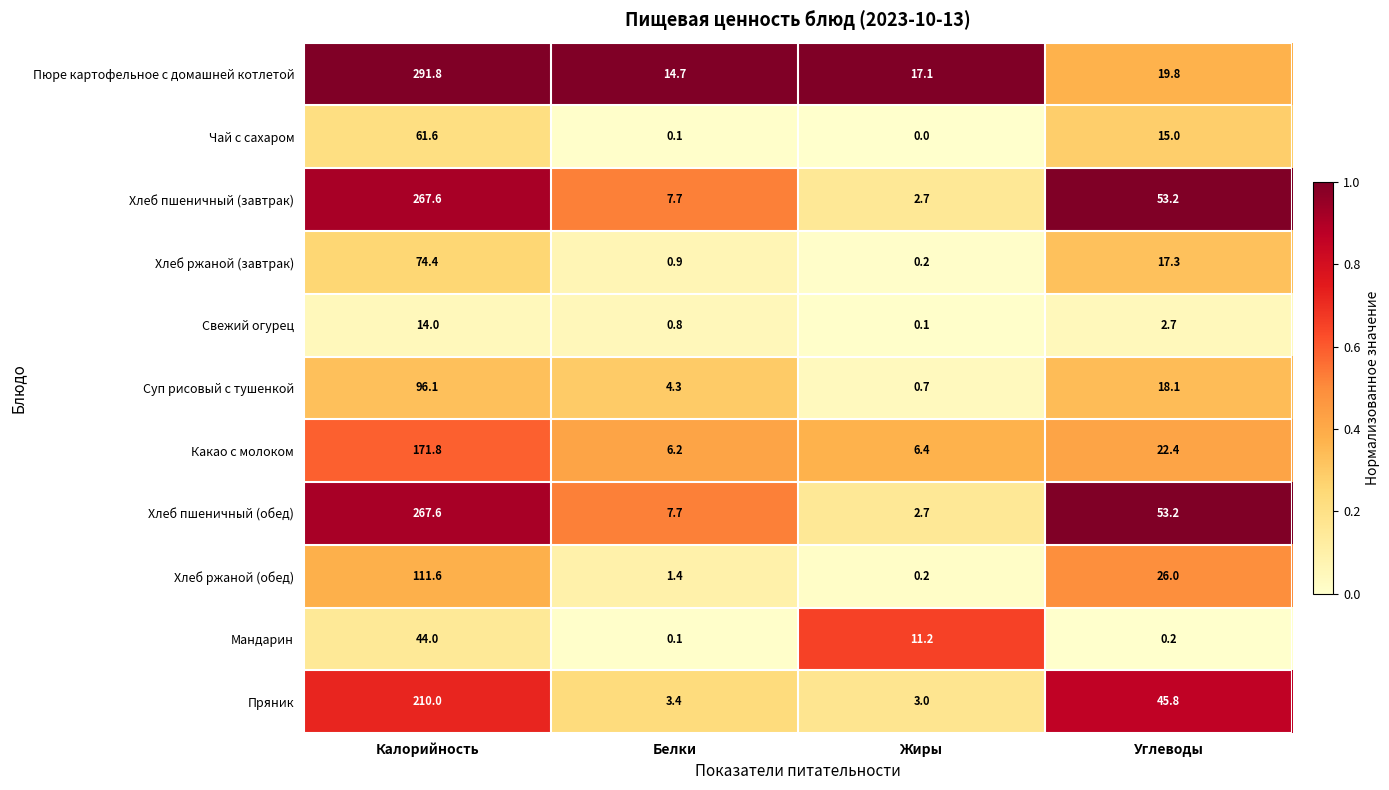

What is the maximum value for Пряник?

210.0